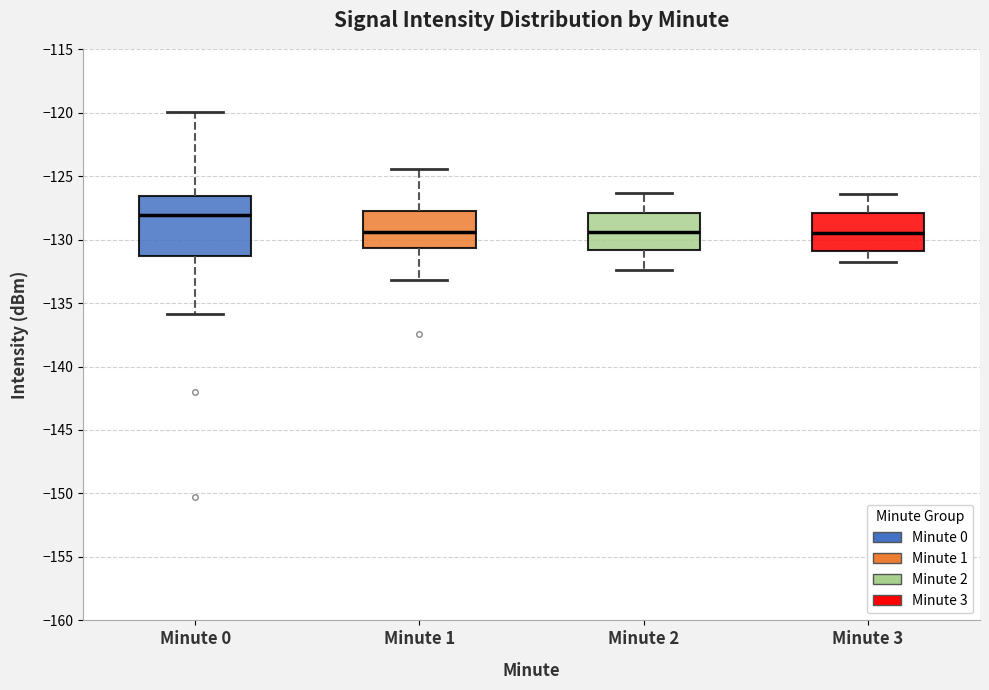

Reading left to right, read every box against the y-axis: the position of its median line, the range the box covers, and the ends of its whiskers. The values are not printed on the chart, so give them approximately, as read against the axis.

Minute 0: median -128.0, box -131.5 to -126.5, whiskers -136.0 to -120.0
Minute 1: median -129.5, box -130.5 to -127.5, whiskers -133.0 to -124.5
Minute 2: median -129.5, box -131.0 to -128.0, whiskers -132.5 to -126.5
Minute 3: median -129.5, box -131.0 to -128.0, whiskers -132.0 to -126.5